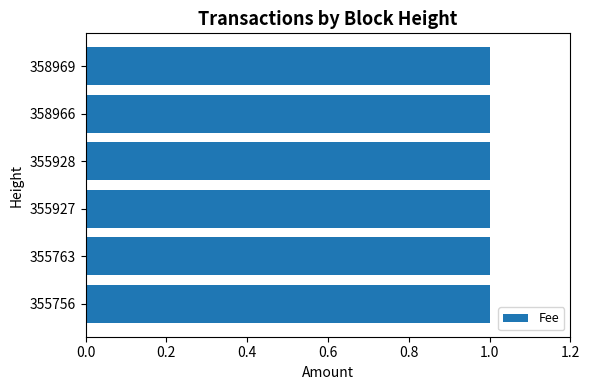

What is the value of the Fee bar at the 5th from the left?

1